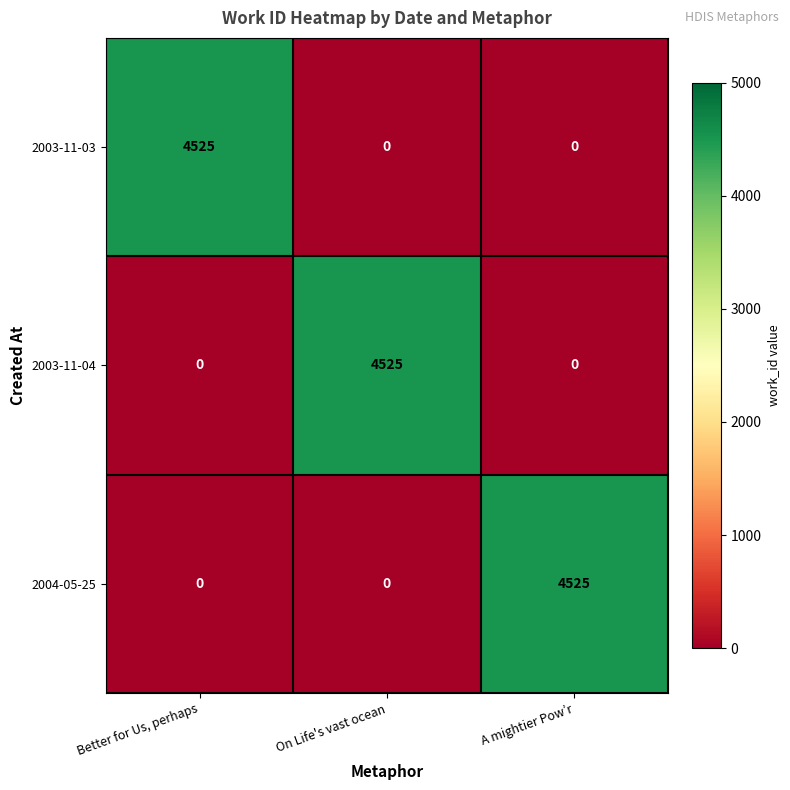

The 2004-05-25 series shows 0 at Better for Us, perhaps. True or false?

True